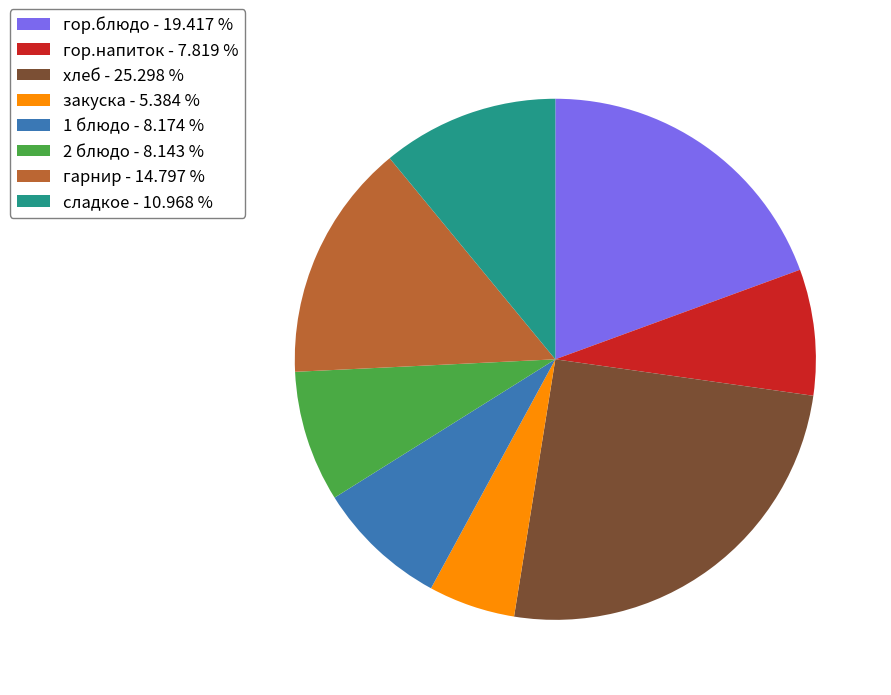

Is there a majority slice in this chart?

No